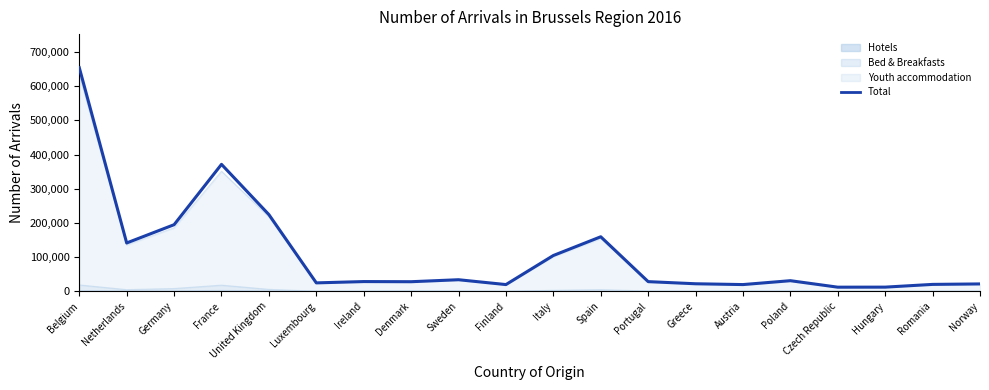

List the labels in order of value, largest first.

Belgium, France, United Kingdom, Germany, Spain, Netherlands, Italy, Sweden, Poland, Ireland, Portugal, Denmark, Luxembourg, Greece, Norway, Romania, Austria, Finland, Hungary, Czech Republic